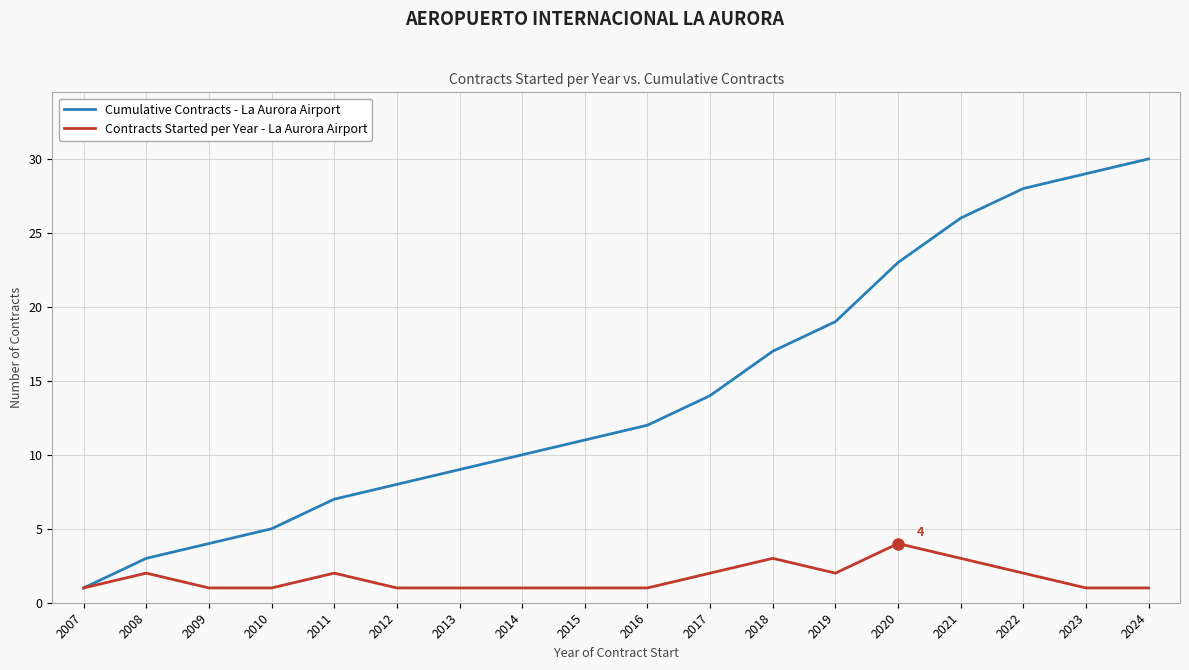

Rank the series by their maximum value, from highest to lowest.

Cumulative Contracts - La Aurora Airport, Contracts Started per Year - La Aurora Airport